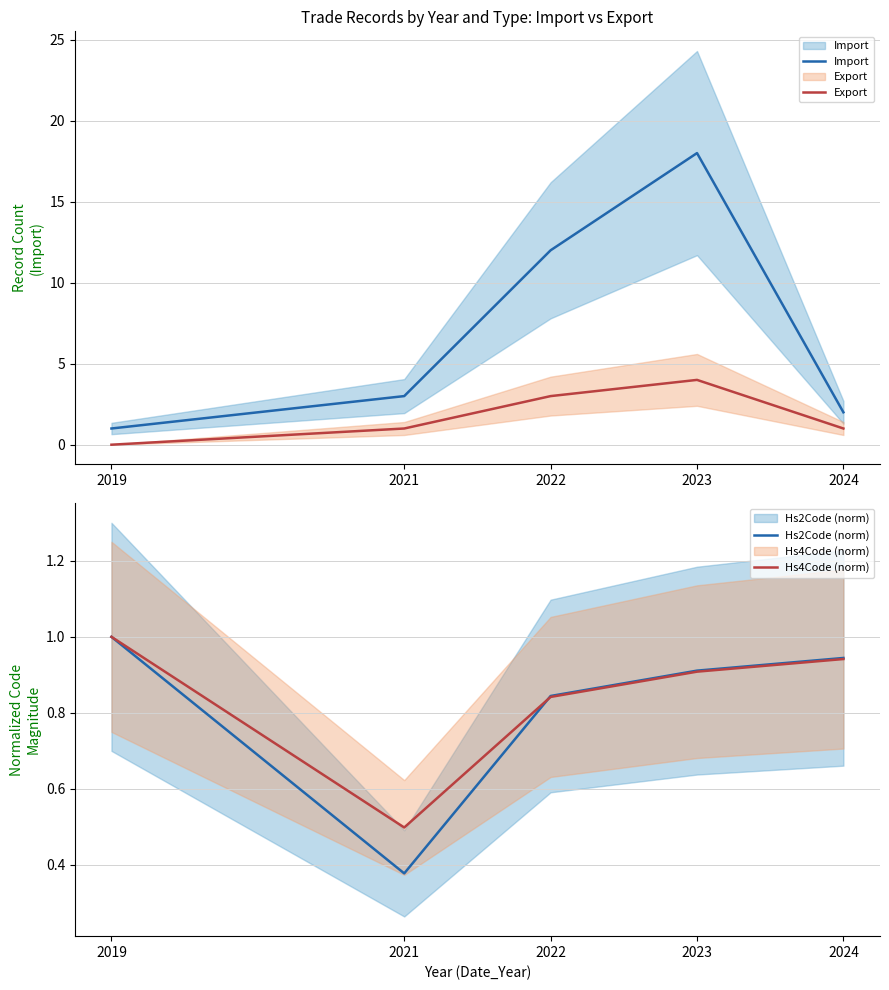

The value of Export at 2021 is 1.8. True or false?

False